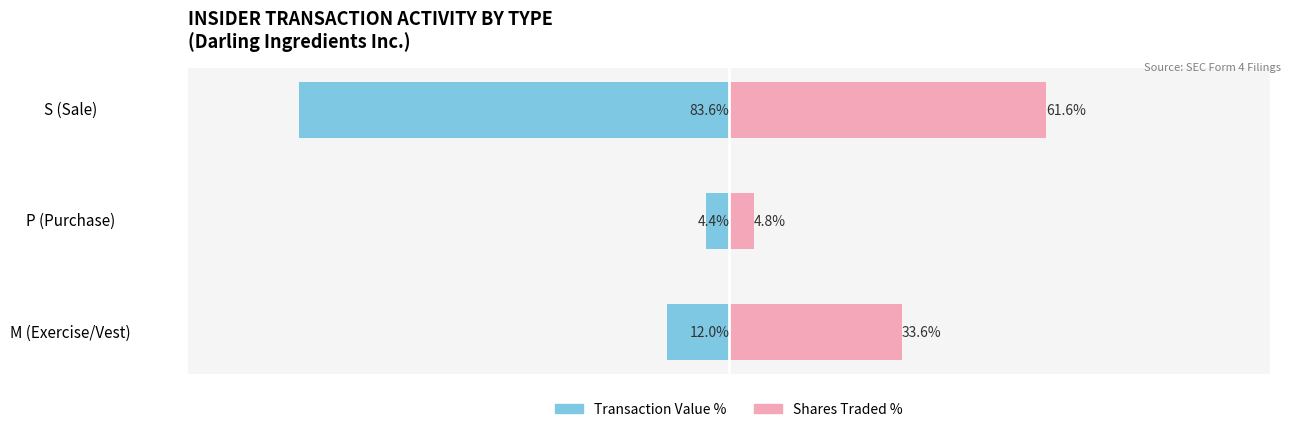

How many distinct data groups are displayed?

2